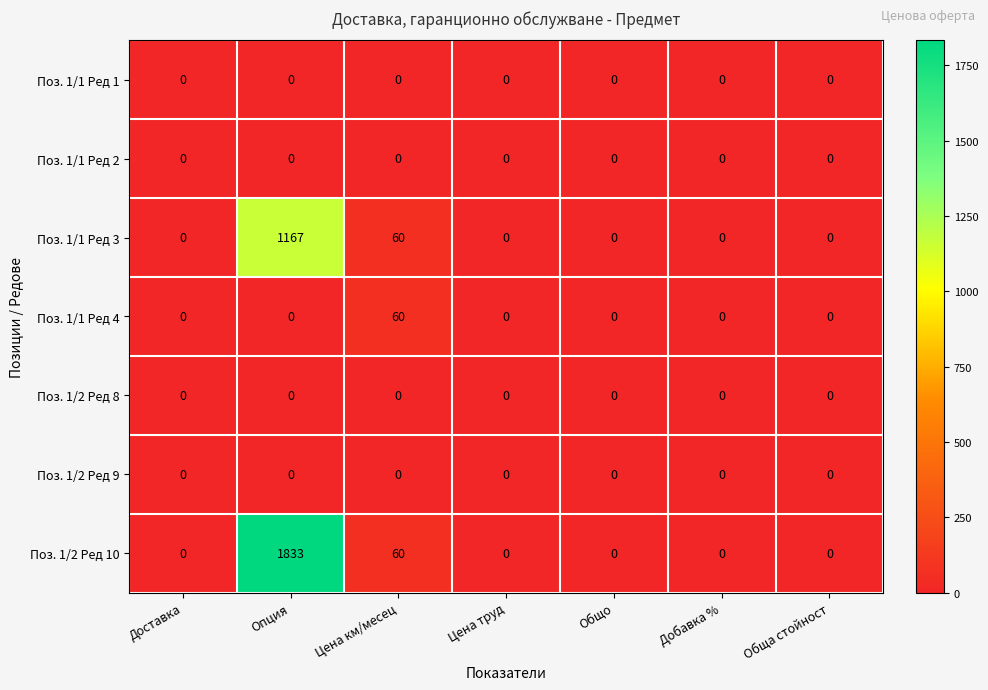

At which category is the sum across all series the highest?

Опция